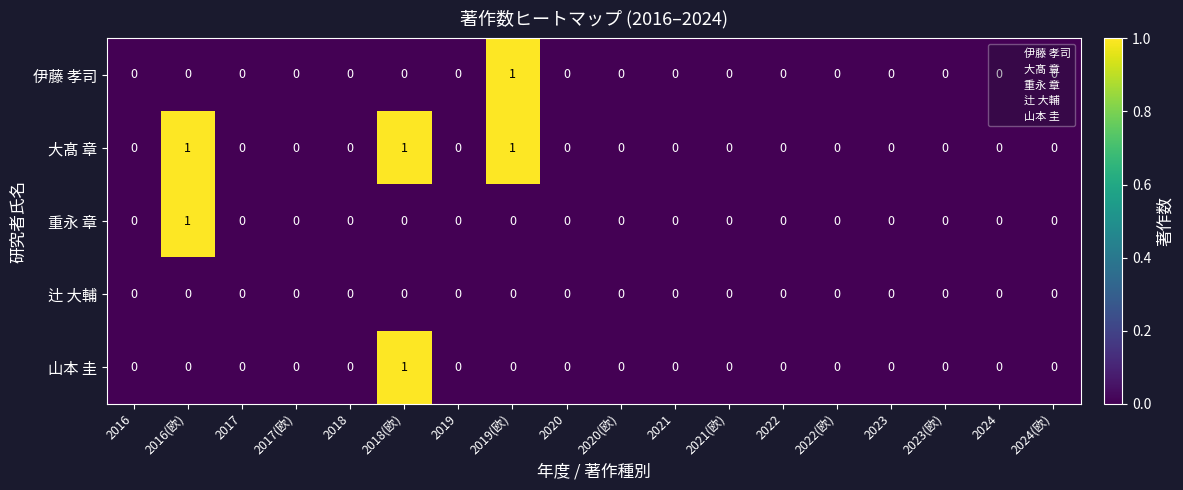

True or false: 辻 大輔 has a value of 0 at 2019(欧).

True